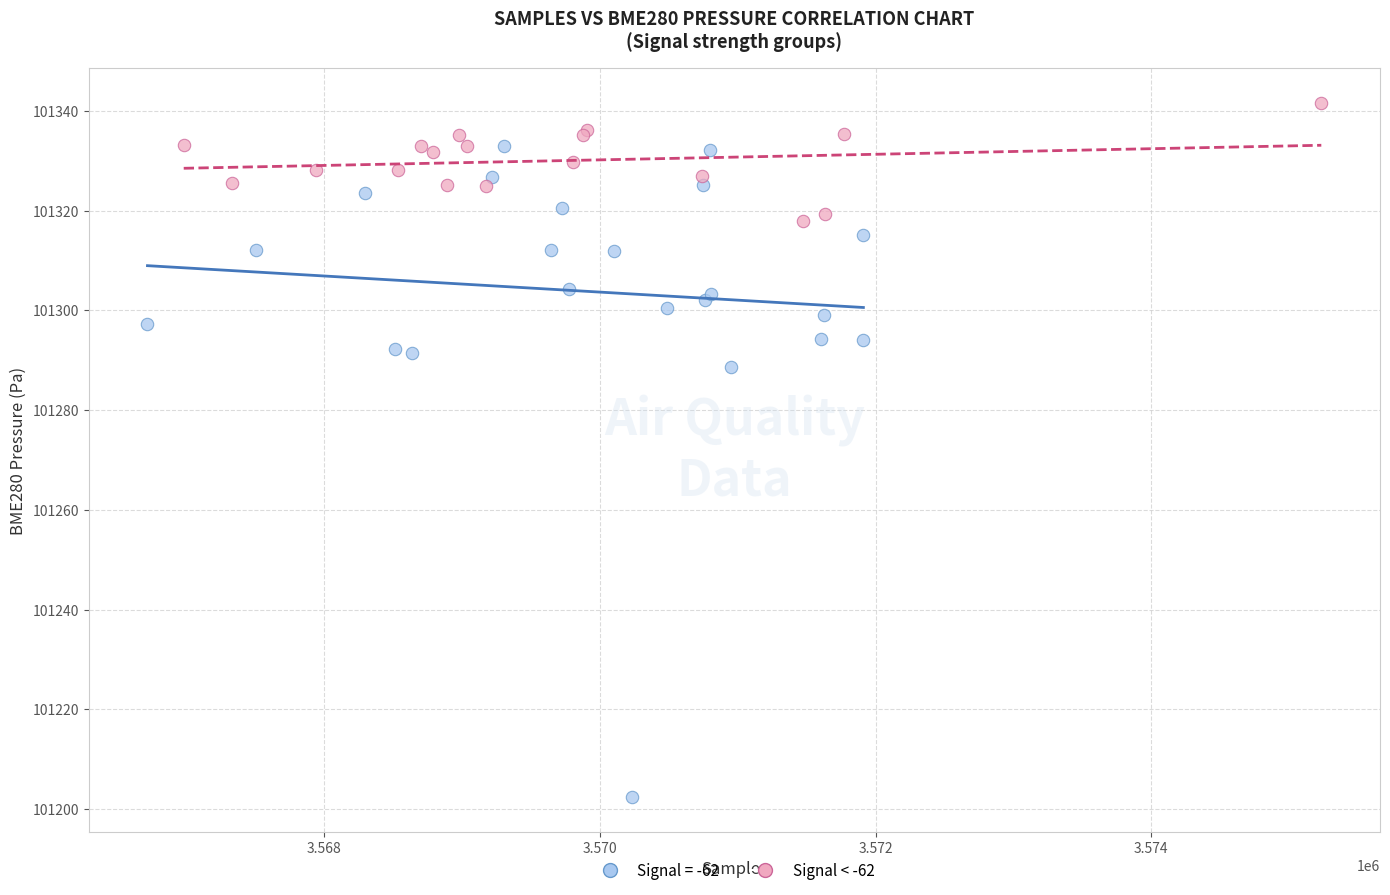

Which series reaches the minimum Y coordinate?

Signal = -62